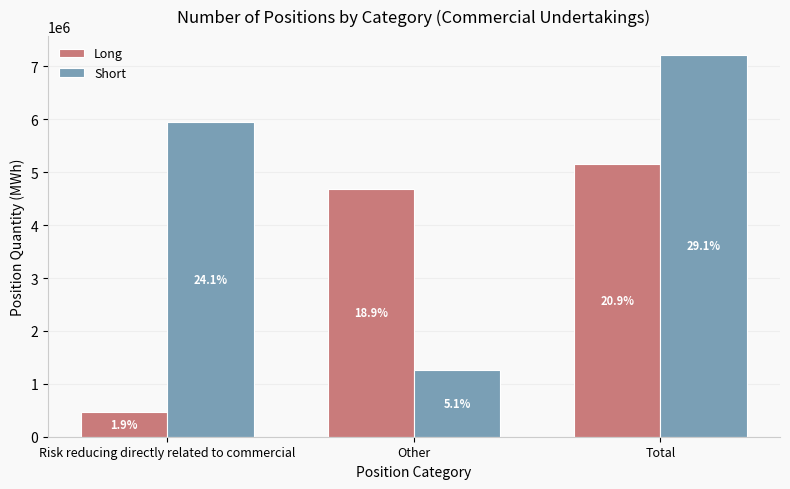

How many bars are there in each group?

2